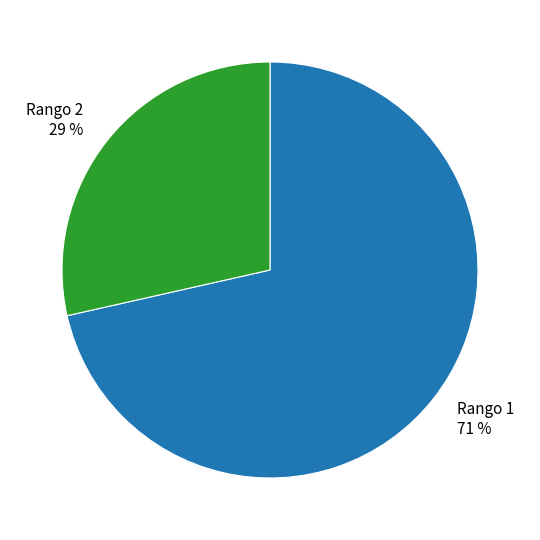

To the nearest percent, what portion does Rango 2 represent?

29%